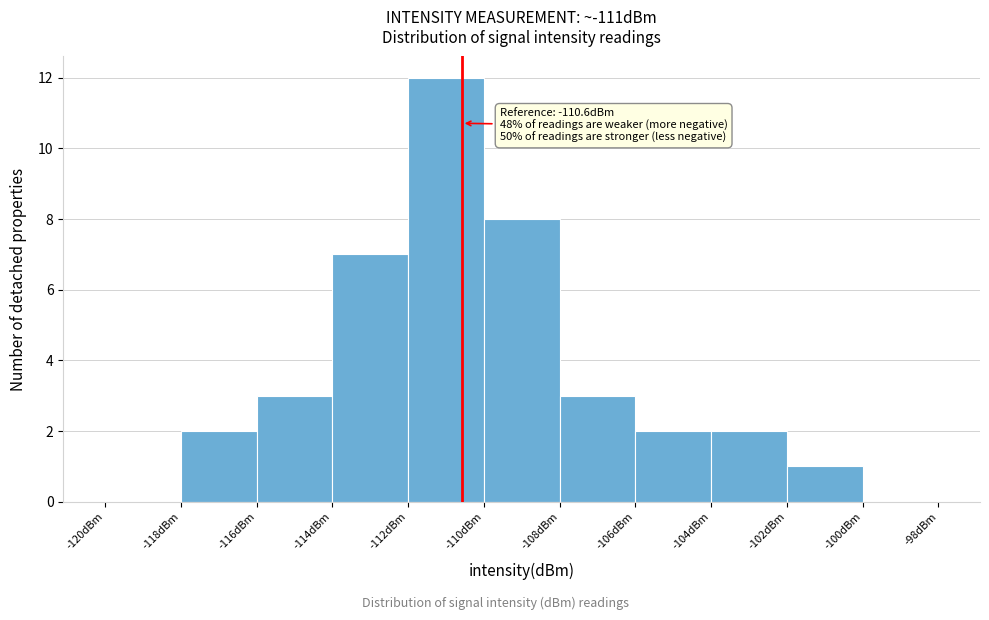

Which range on the x-axis has the tallest bar?

-112 to -110